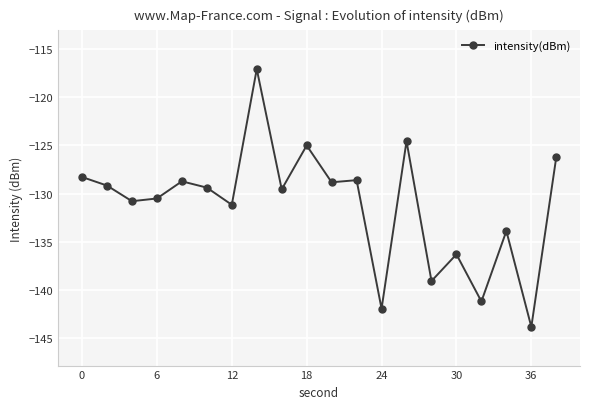

What is the minimum value shown in the chart?

-143.8